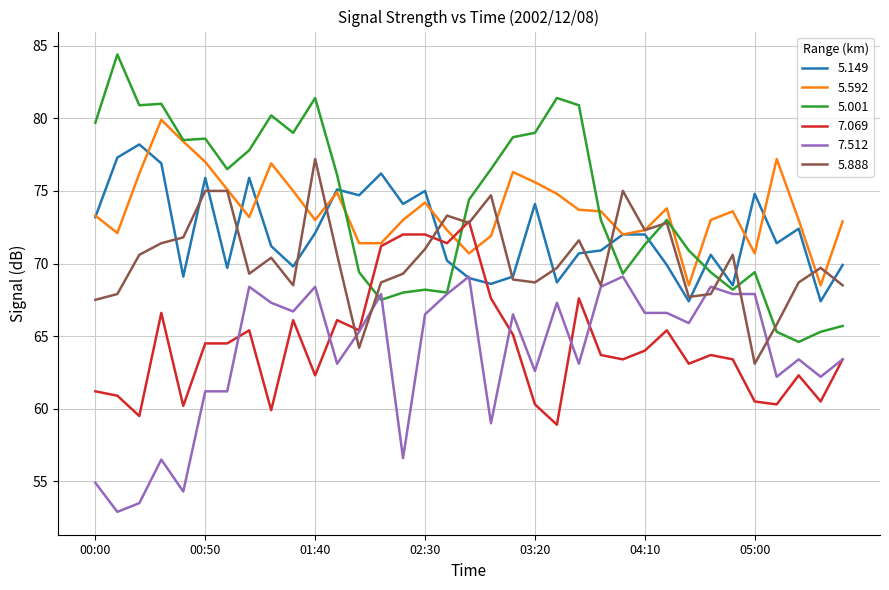

Which series has the widest spread of values?

5.001